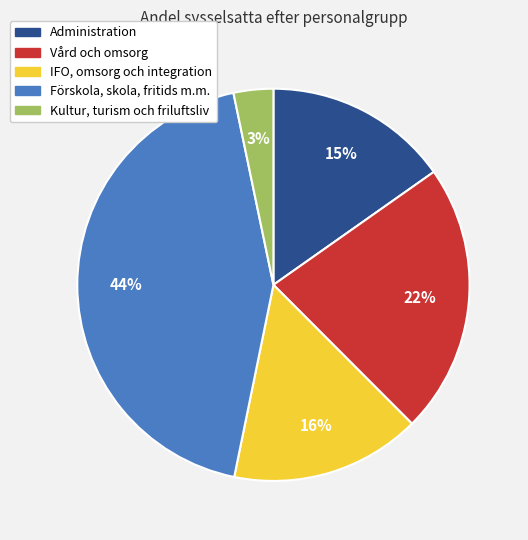

Between IFO, omsorg och integration and Vård och omsorg, which is larger?

Vård och omsorg